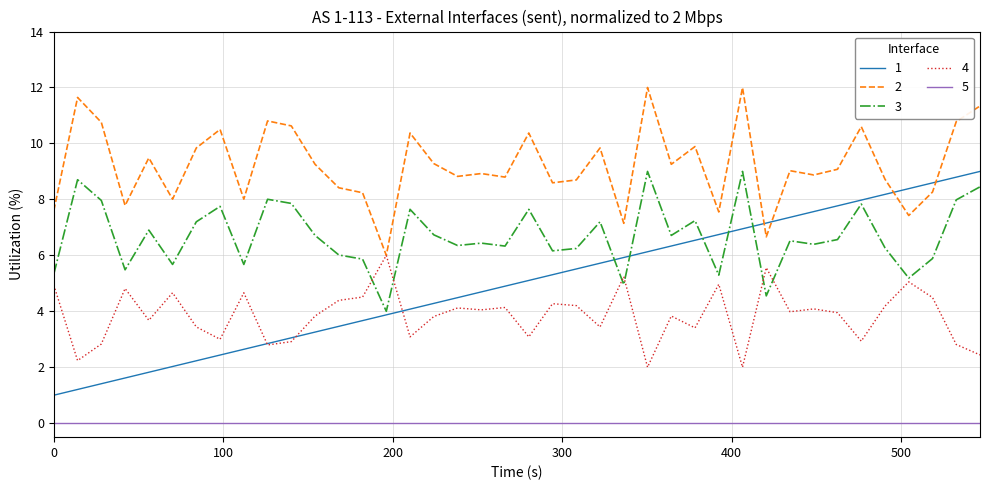

Does the chart display data point markers on the line(s)?

No